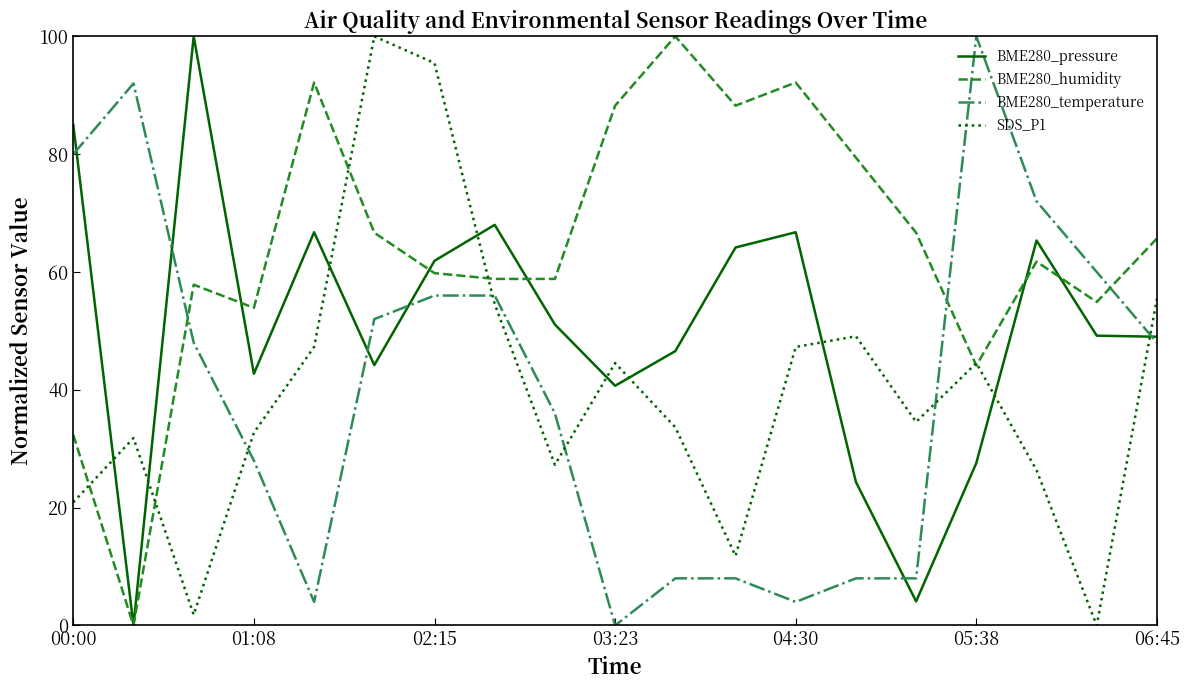

How many values in BME280_pressure are above zero?

18